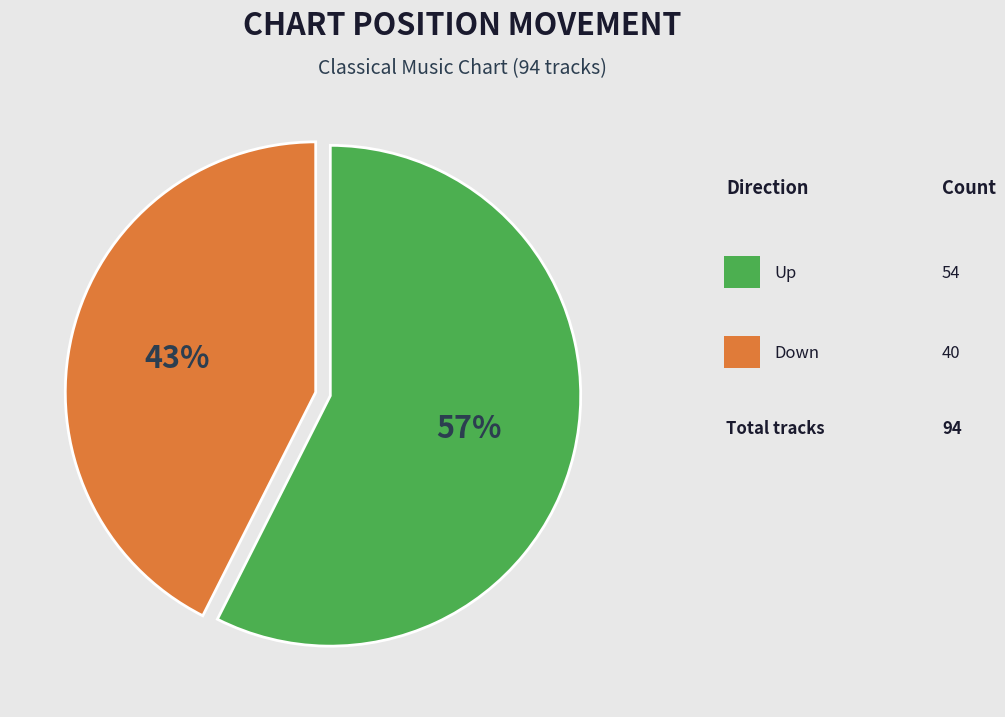

Does any single category account for the majority?

Yes